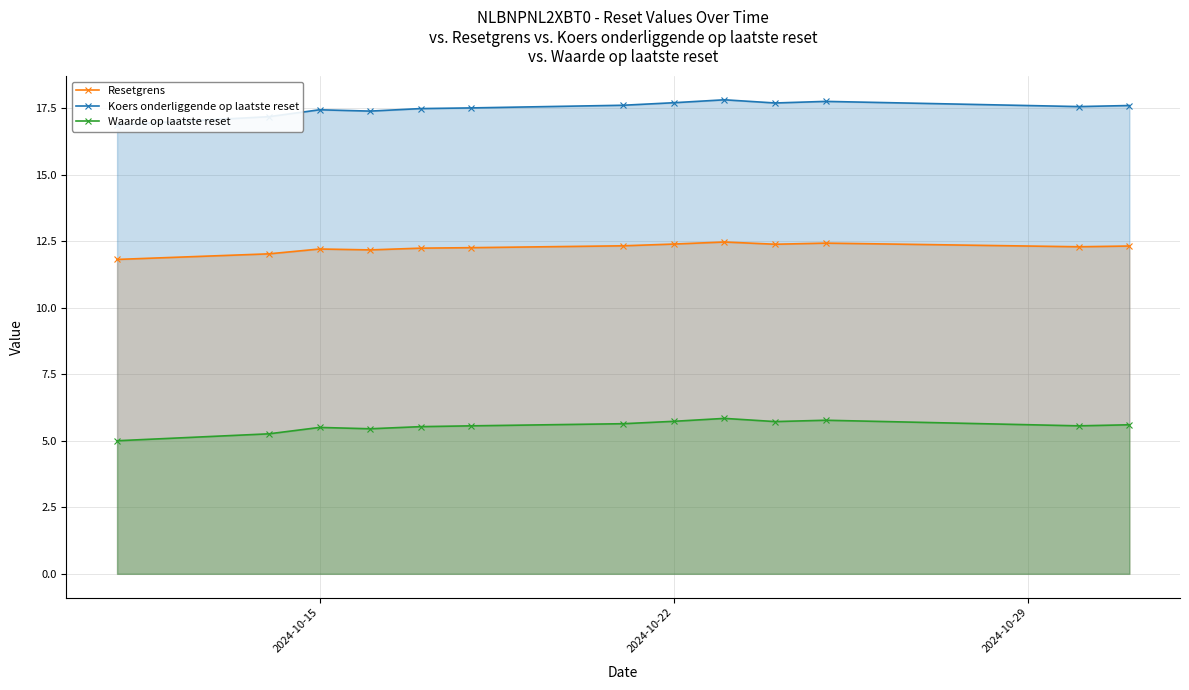

Count the Koers onderliggende op laatste reset values in the range 17 to 18.

12